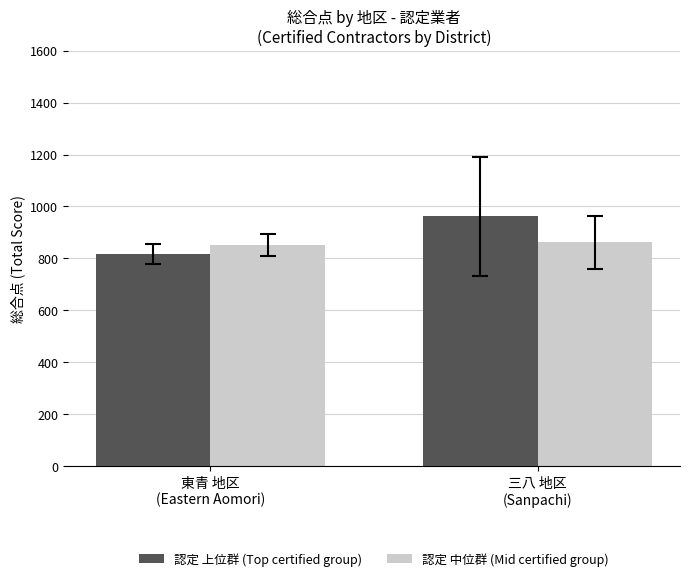

What position from the left is 三八 地区
(Sanpachi)?

2